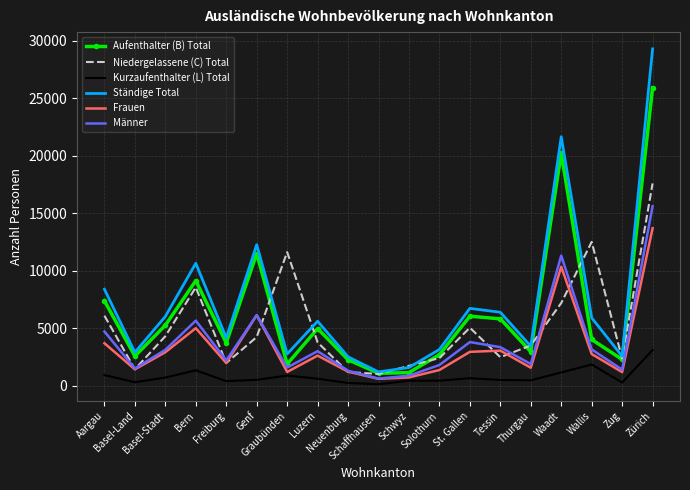

Rank the series at Luzern from highest to lowest value.

Ständige Total, Aufenthalter (B) Total, Niedergelassene (C) Total, Männer, Frauen, Kurzaufenthalter (L) Total